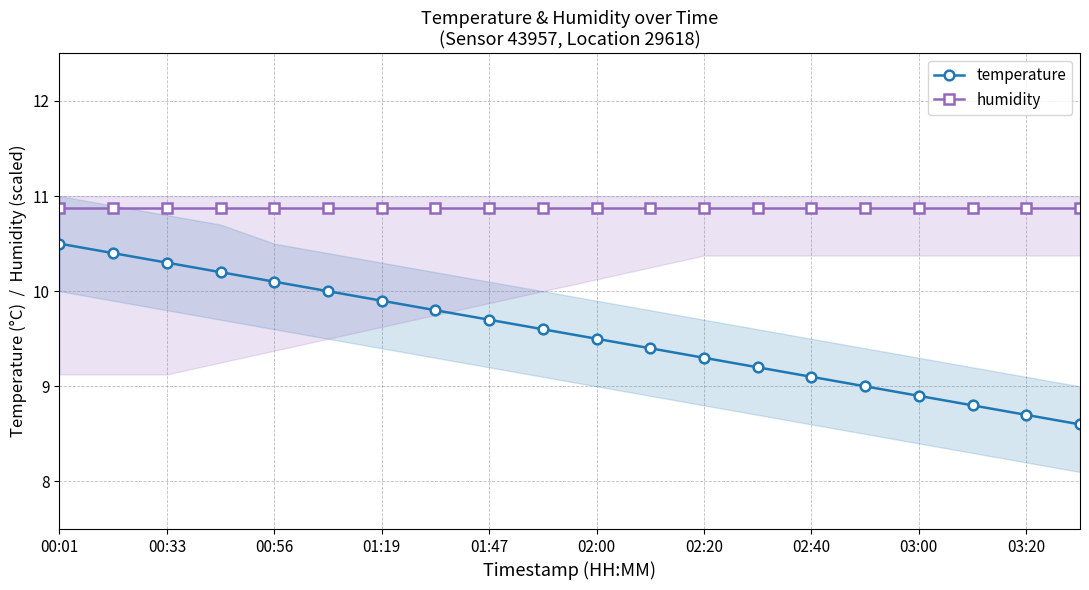

What is the label of the 20th point from the right?

00:01